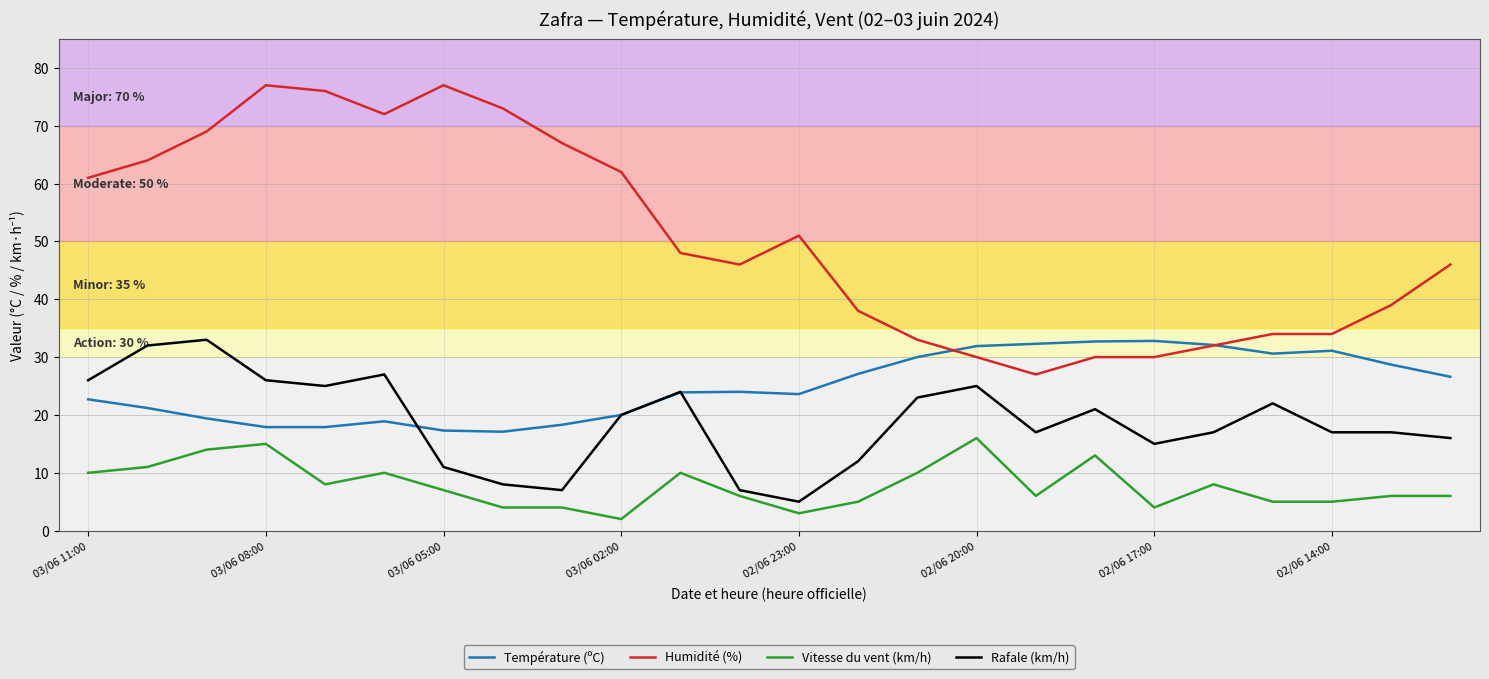

Which series has the largest total across all categories?

Humidité (%)